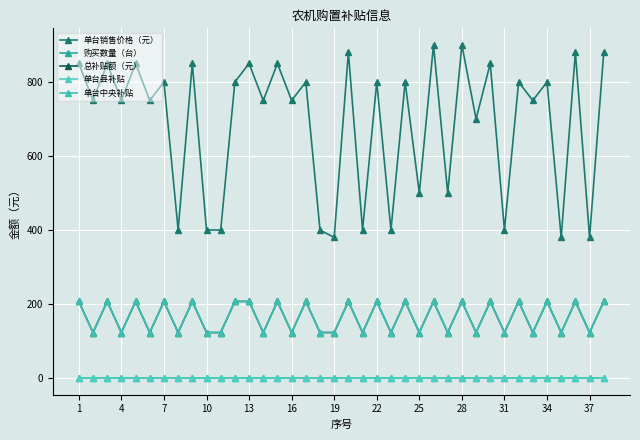

Which series has the largest range (max minus min)?

单台销售价格（元）